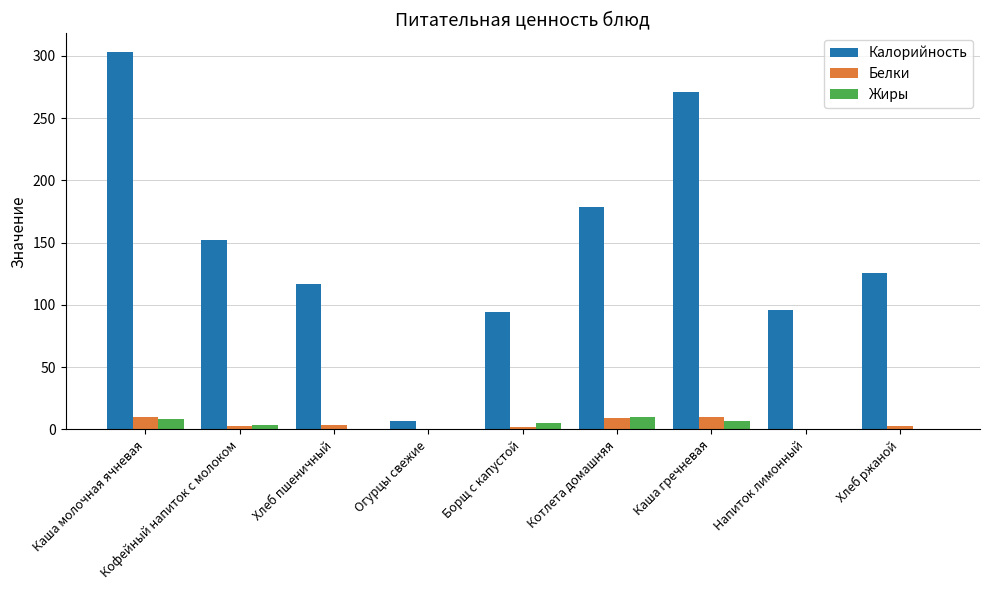

What is the sum of all Жиры values?

34.9